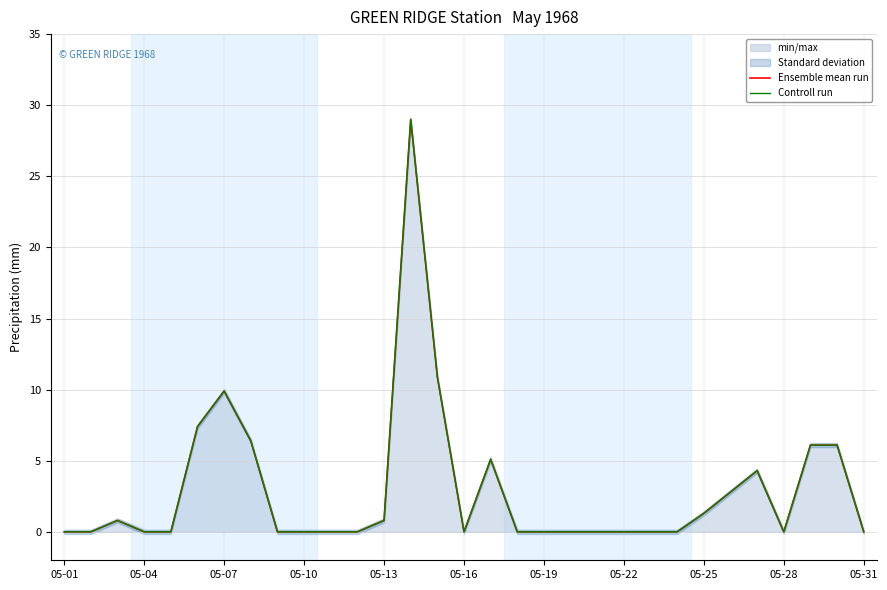

What position from the right is 05-31?

1